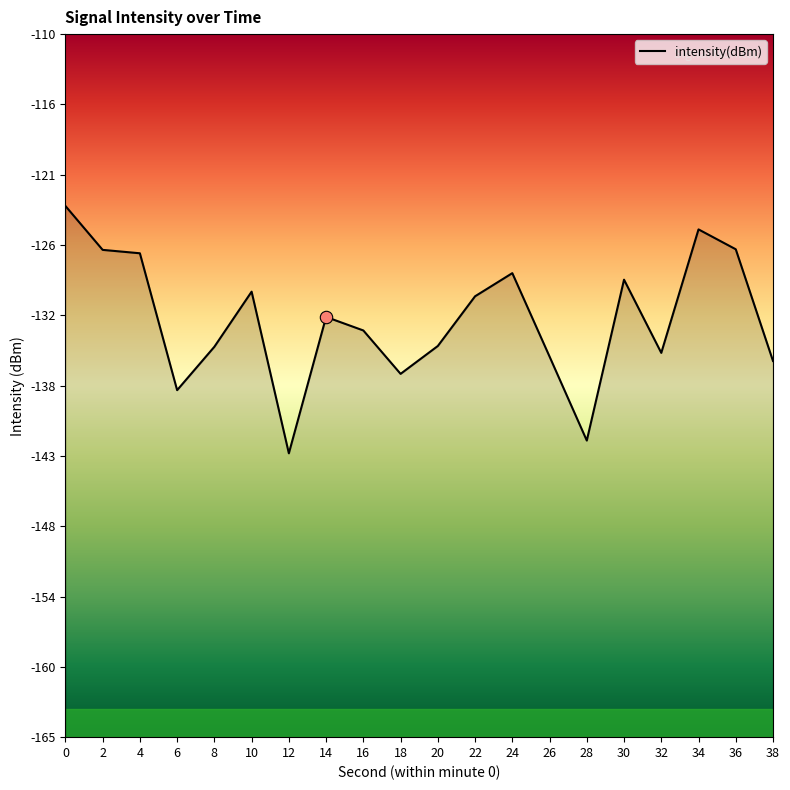

What is the change in value from 0 to 30?

-5.8